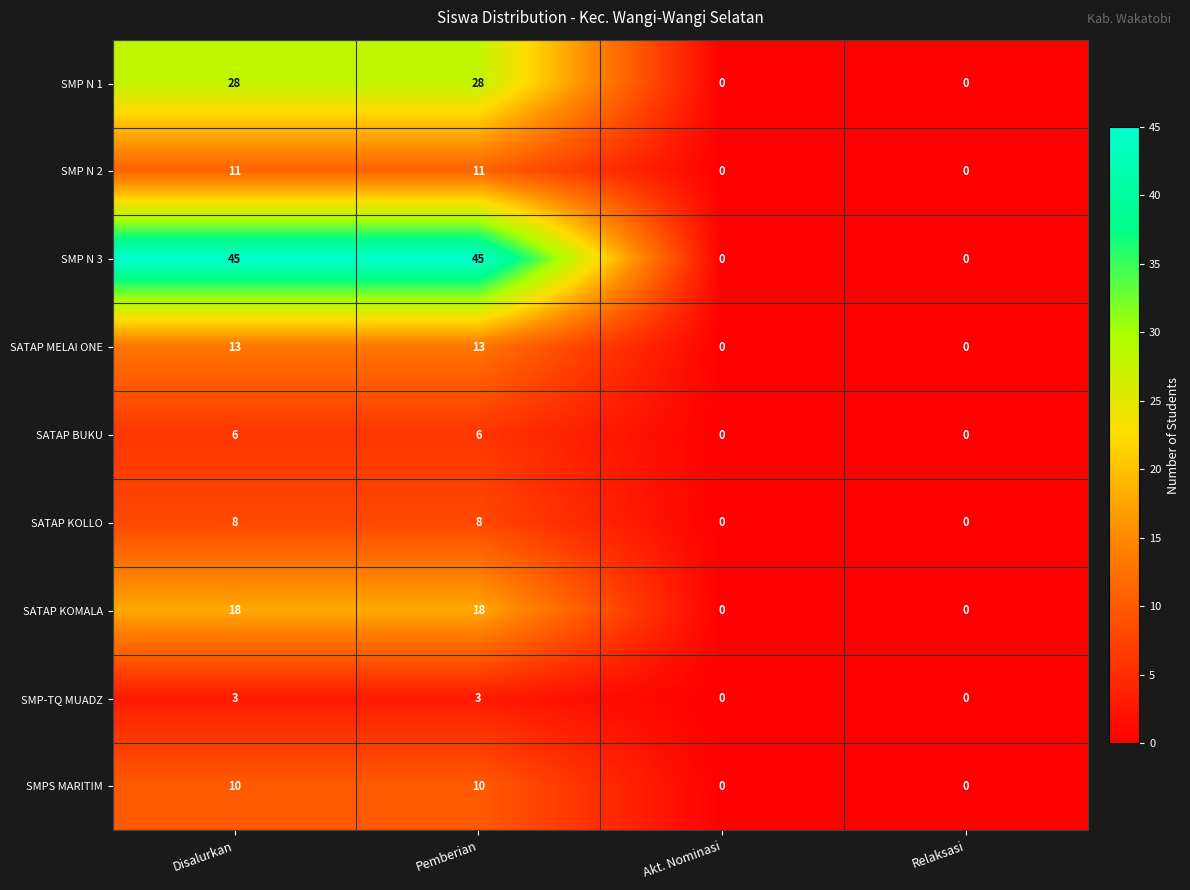

What is the difference between the SATAP KOMALA values at Relaksasi and Disalurkan?

18